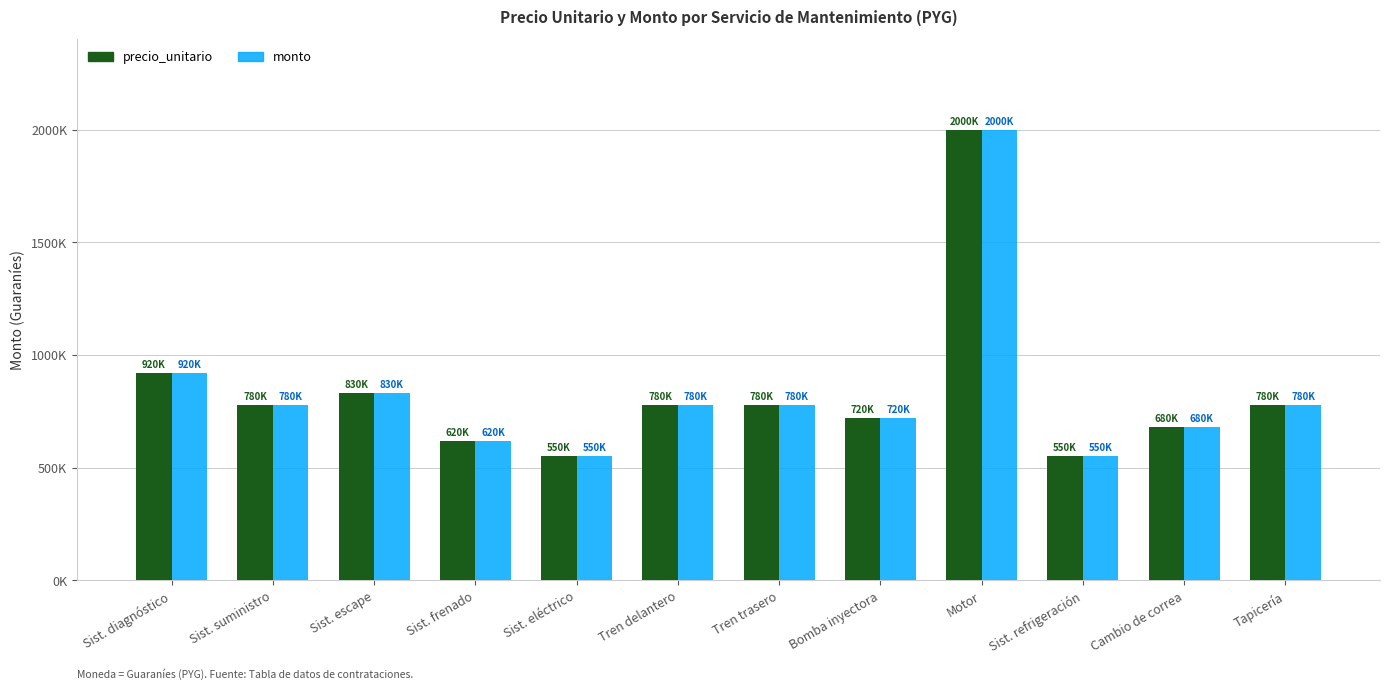

Which series has the largest range (max minus min)?

precio_unitario